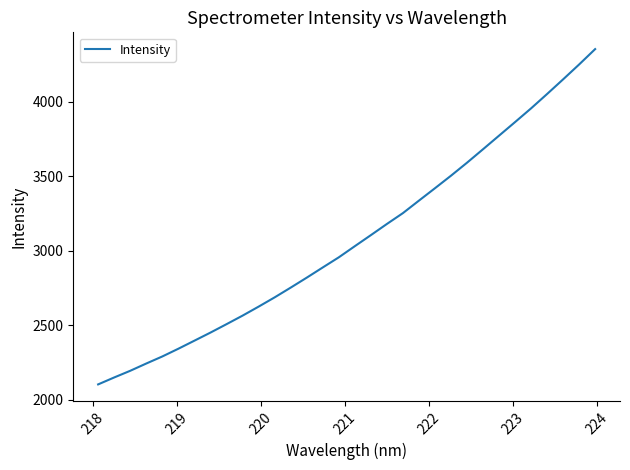

How many values are below 3031?

16